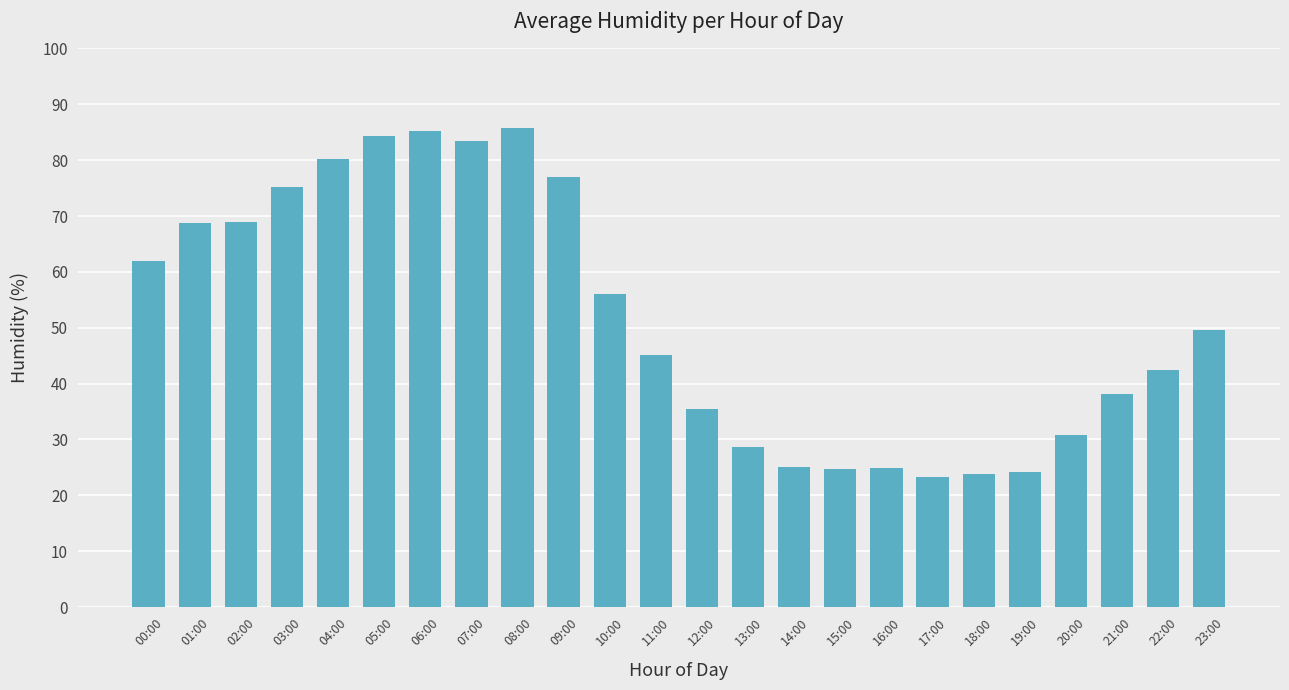

What is the minimum value shown in the chart?

23.4